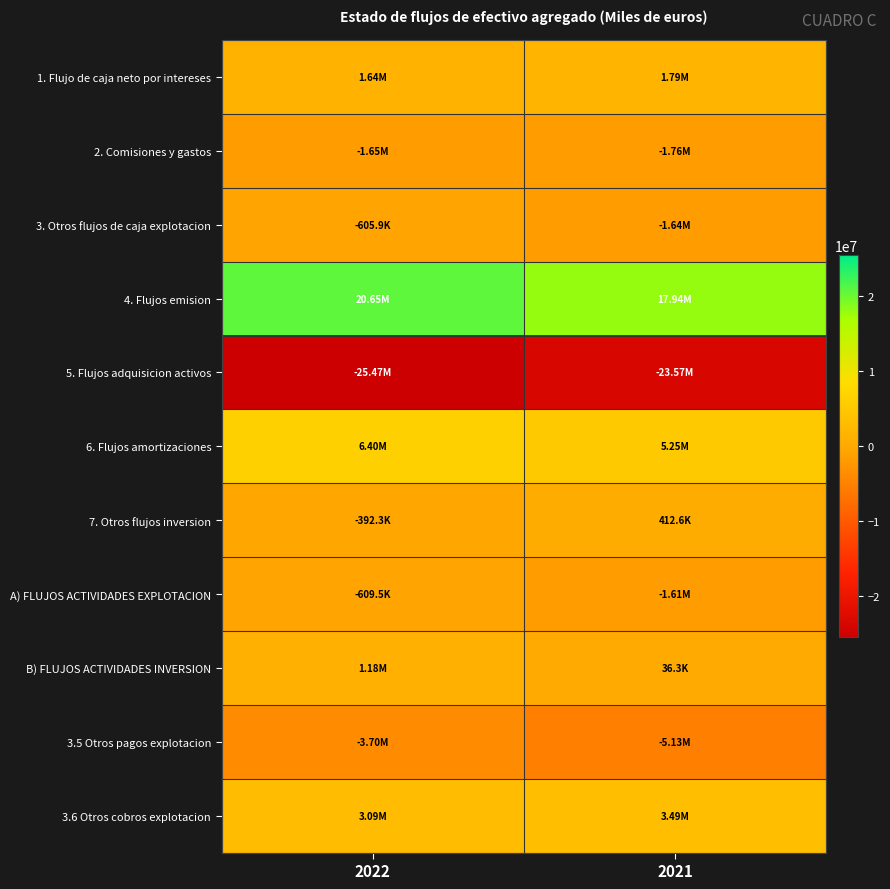

Reading left to right, extract all data points from this chart.

1. Flujo de caja neto por intereses: 2022=1644029	2021=1786406
2. Comisiones y gastos: 2022=-1647632	2021=-1755204
3. Otros flujos de caja explotacion: 2022=-605904	2021=-1636556
4. Flujos emision: 2022=20647313	2021=17939599
5. Flujos adquisicion activos: 2022=-25472055	2021=-23568770
6. Flujos amortizaciones: 2022=6396524	2021=5252902
7. Otros flujos inversion: 2022=-392267	2021=412553
A) FLUJOS ACTIVIDADES EXPLOTACION: 2022=-609505	2021=-1605353
B) FLUJOS ACTIVIDADES INVERSION: 2022=1179516	2021=36284
3.5 Otros pagos explotacion: 2022=-3696856	2021=-5131432
3.6 Otros cobros explotacion: 2022=3088049	2021=3494692